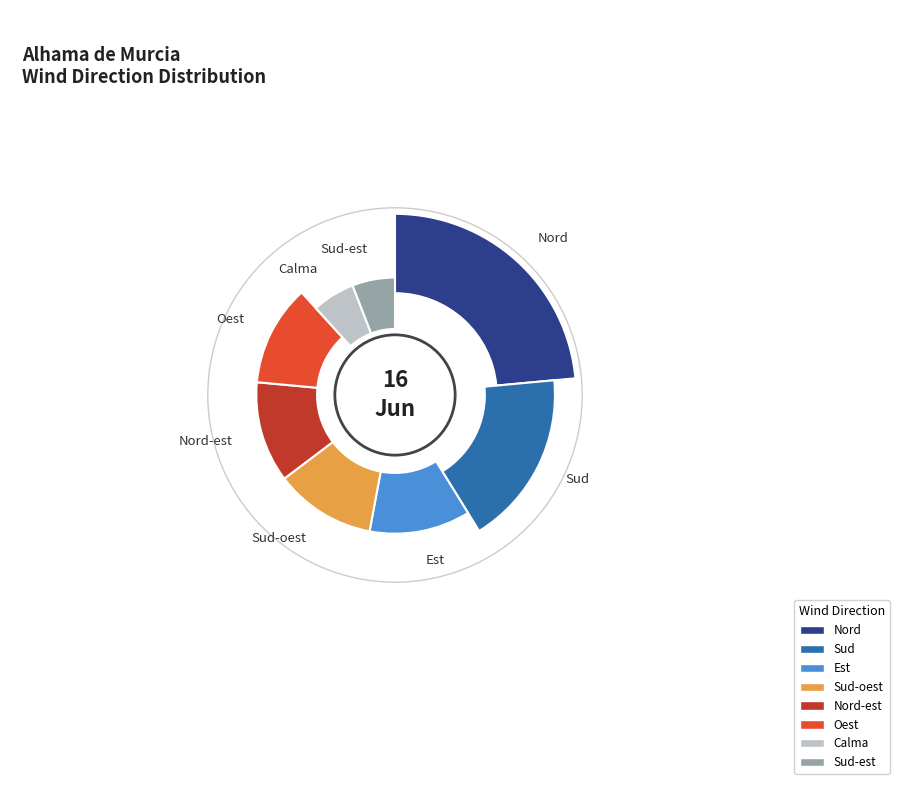

Rank the categories by value from lowest to highest.

Calma, Sud-est, Est, Sud-oest, Nord-est, Oest, Sud, Nord